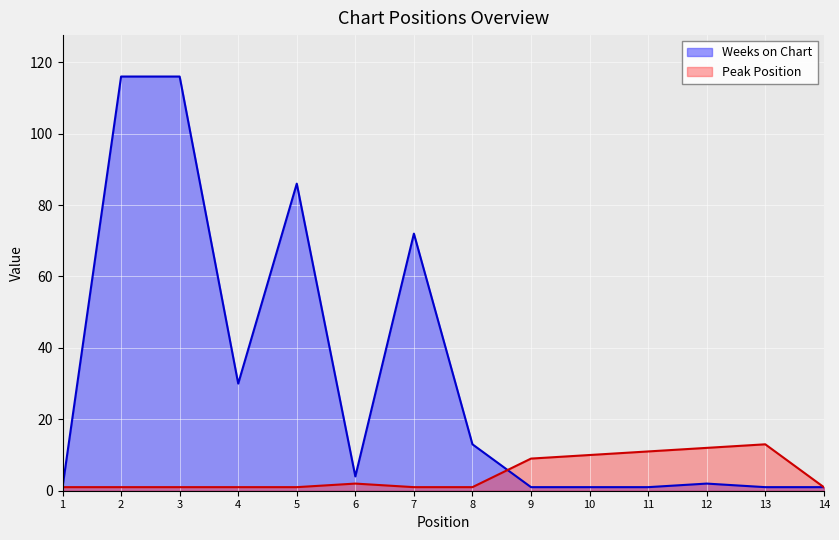

Reading left to right, what are all the values shown in this chart?

Weeks on Chart: 1	116	116	30	86	4	72	13	1	1	1	2	1	1
Peak Position: 1	1	1	1	1	2	1	1	9	10	11	12	13	1